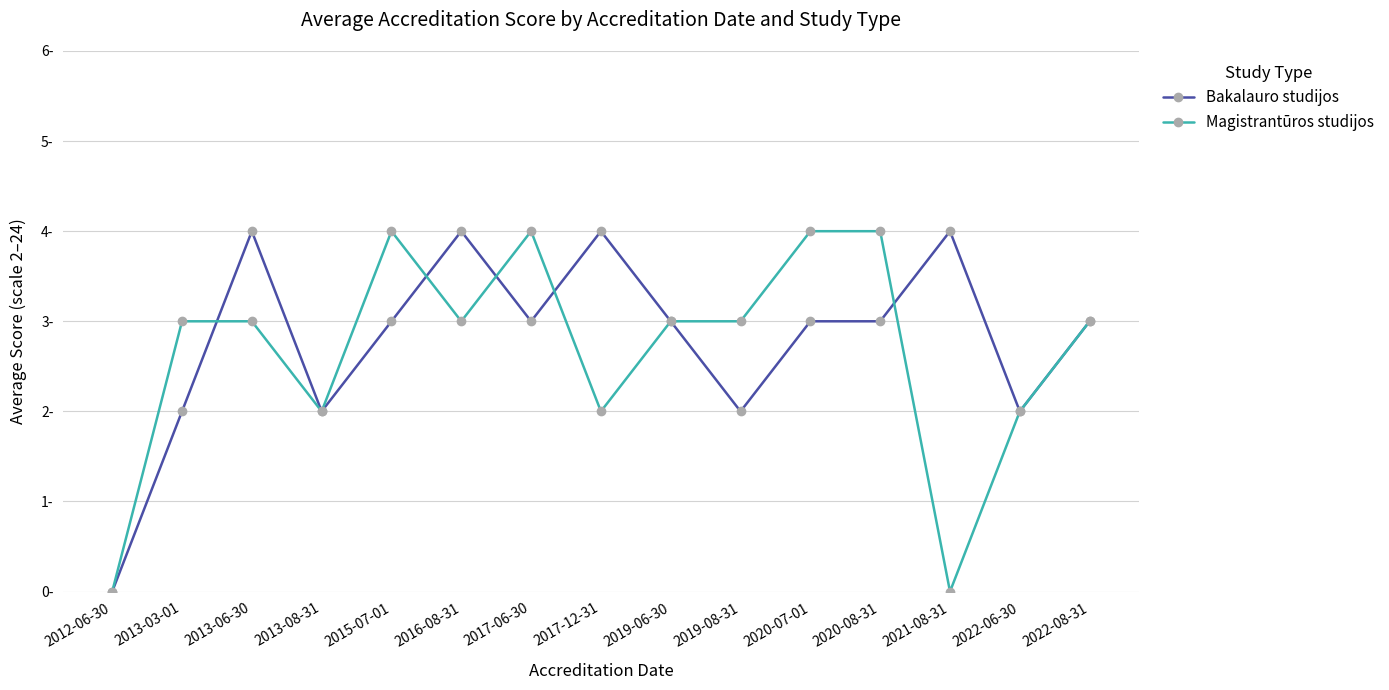

How many interior local peaks does the Bakalauro studijos series have?

4